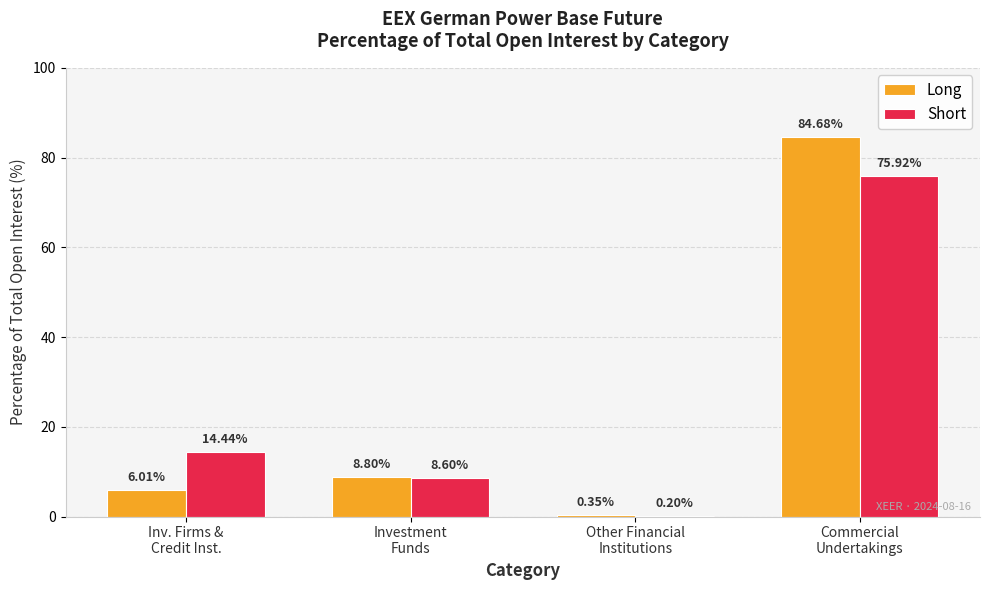

What is the sum of all Long values?

99.8